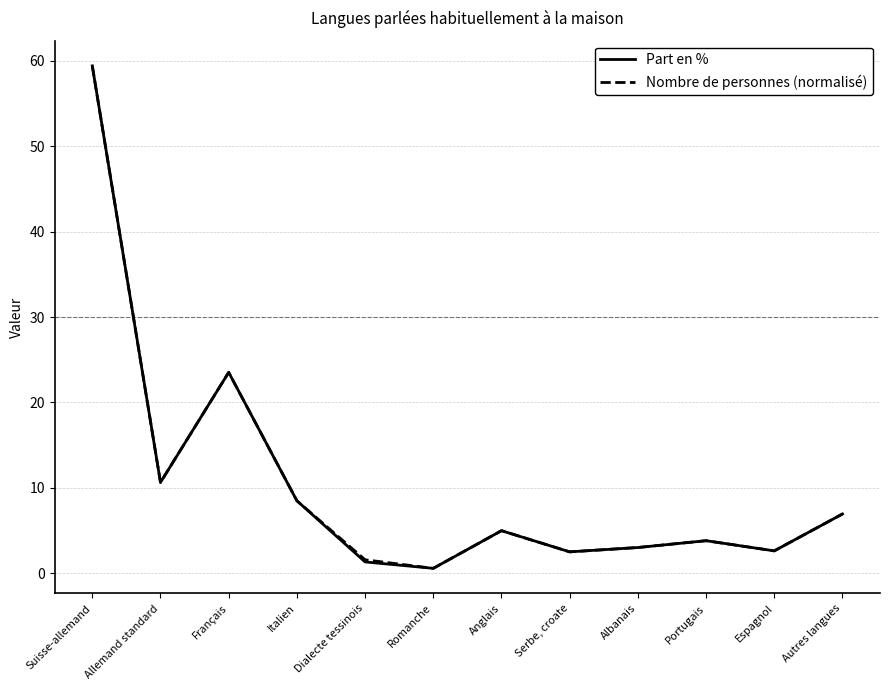

The Nombre de personnes (normalisé) series shows 2.6 at Espagnol. True or false?

True